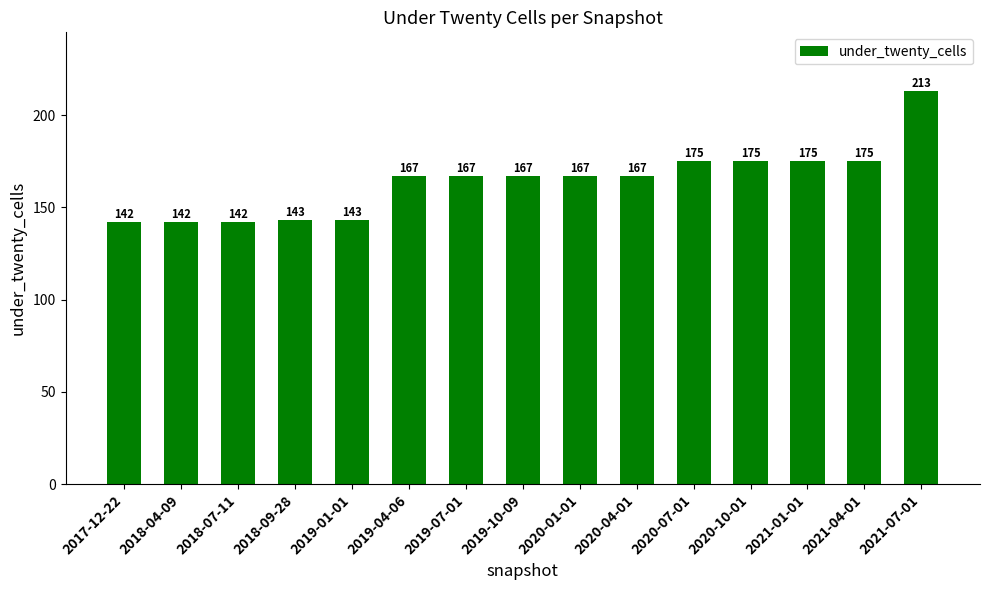

What is the minimum value shown in the chart?

142